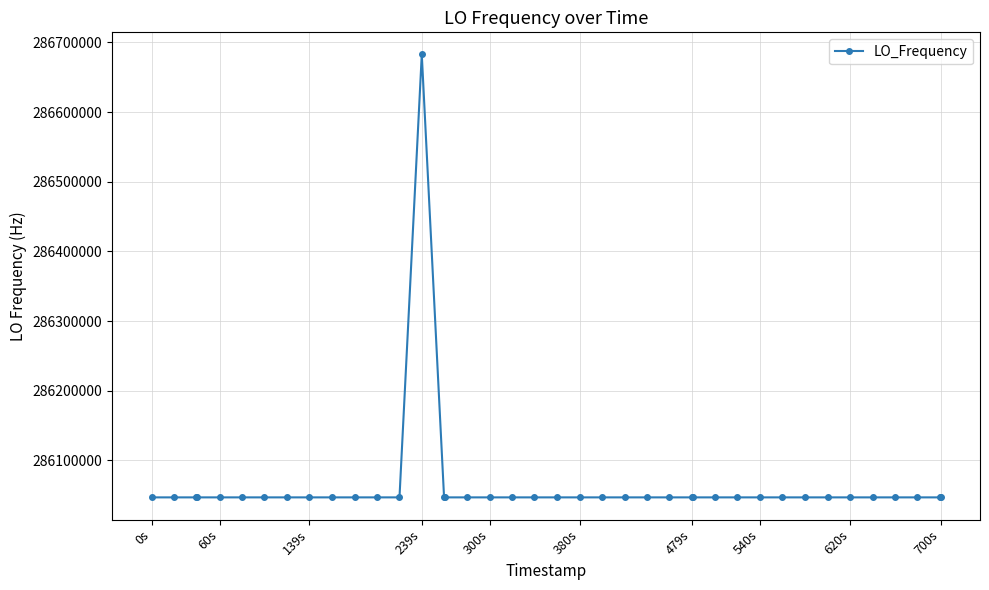

What is the value of the 33rd point from the left?

286047001.0